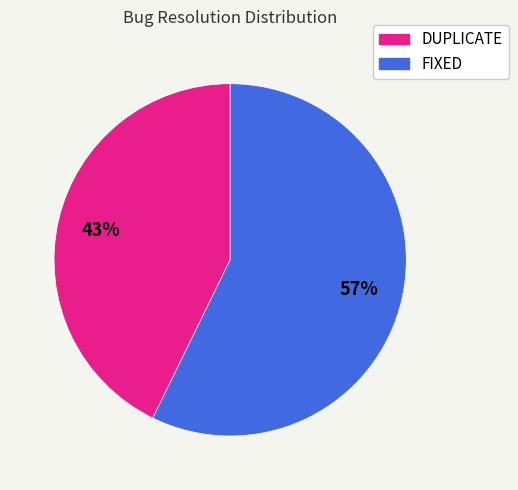

How many segments does this pie chart have?

2